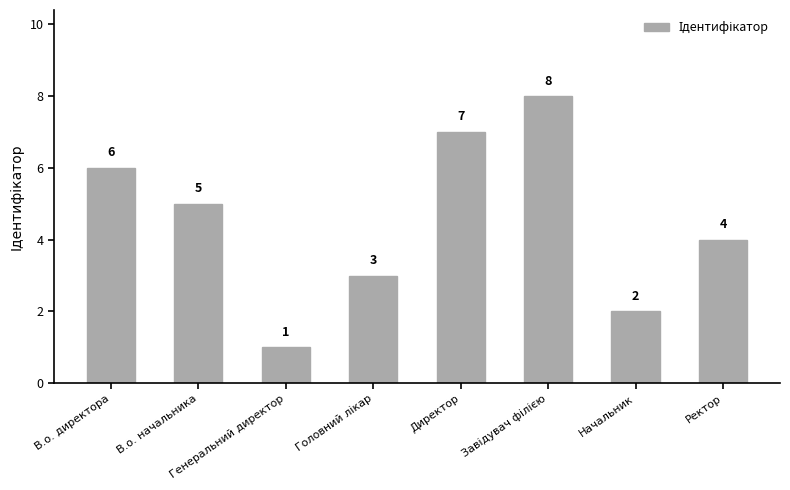

Which category has the lowest value across all series?

Генеральний директор